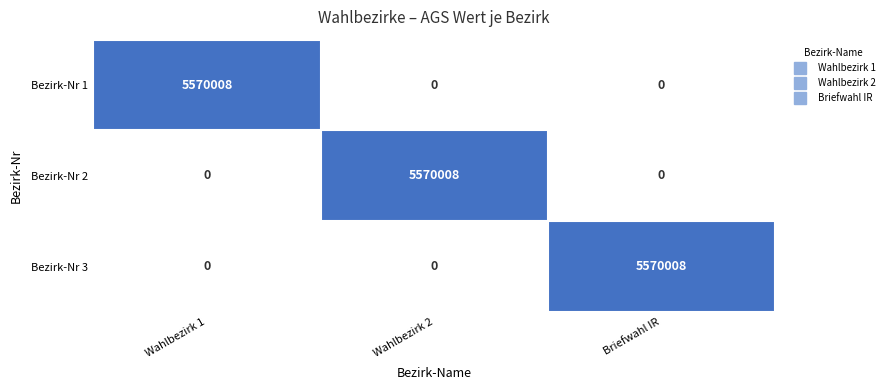

Reading right to left, list all the values displayed in this chart.

Bezirk-Nr 1: Briefwahl IR=0	Wahlbezirk 2=0	Wahlbezirk 1=5570008
Bezirk-Nr 2: Briefwahl IR=0	Wahlbezirk 2=5570008	Wahlbezirk 1=0
Bezirk-Nr 3: Briefwahl IR=5570008	Wahlbezirk 2=0	Wahlbezirk 1=0